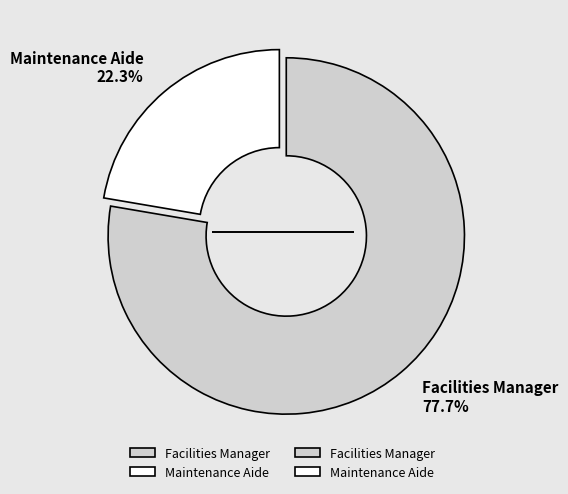

To the nearest percent, what is the combined percentage of Facilities Manager and Maintenance Aide?

100%